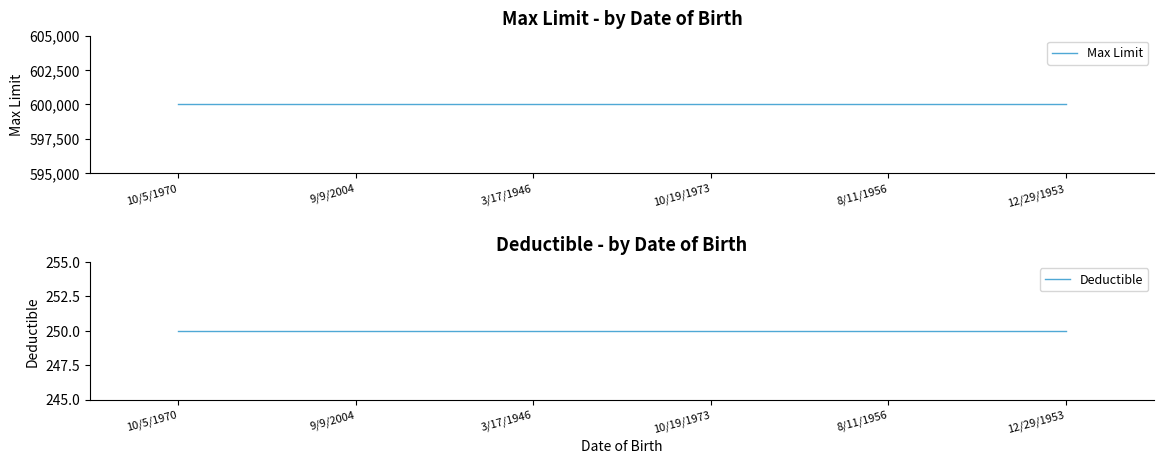

How many lines are shown in the chart?

2